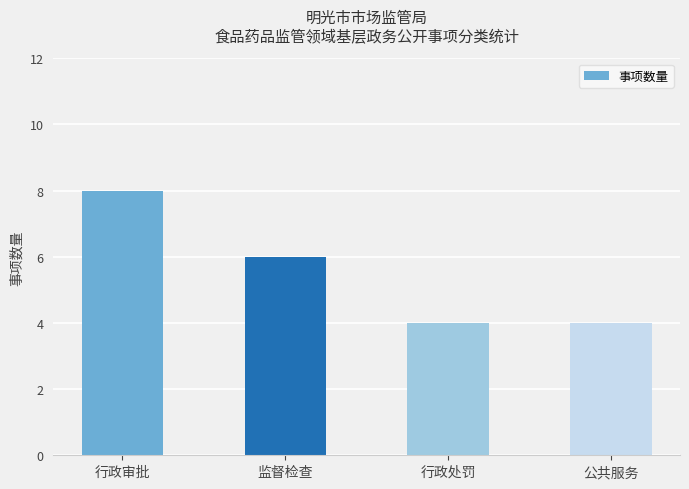

How many bars are there in total?

4